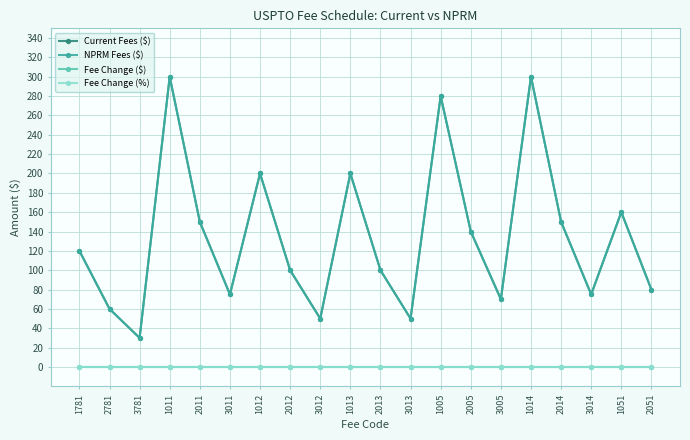

Does the chart have visible grid lines?

Yes